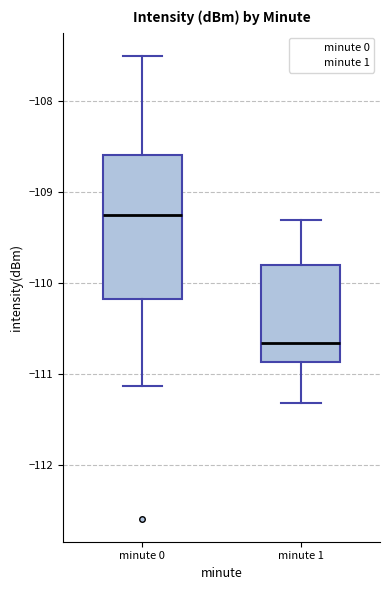

Reading left to right, read every box against the y-axis: the position of its median line, the range the box covers, and the ends of its whiskers. The values are not printed on the chart, so give them approximately, as read against the axis.

minute 0: median -109.3, box -110.2 to -108.6, whiskers -111.1 to -107.5
minute 1: median -110.7, box -110.9 to -109.8, whiskers -111.3 to -109.3